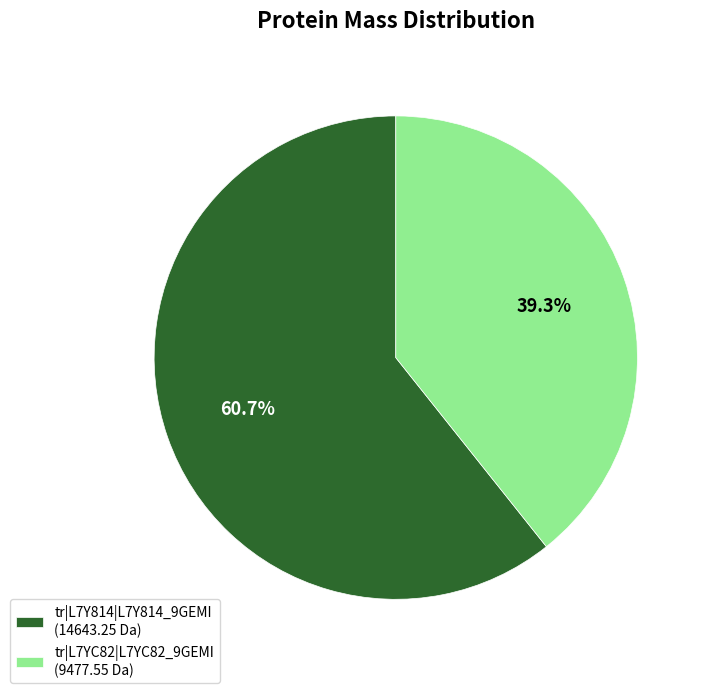

Is it true that tr|L7Y814|L7Y814_9GEMI is 72% of the pie?

False